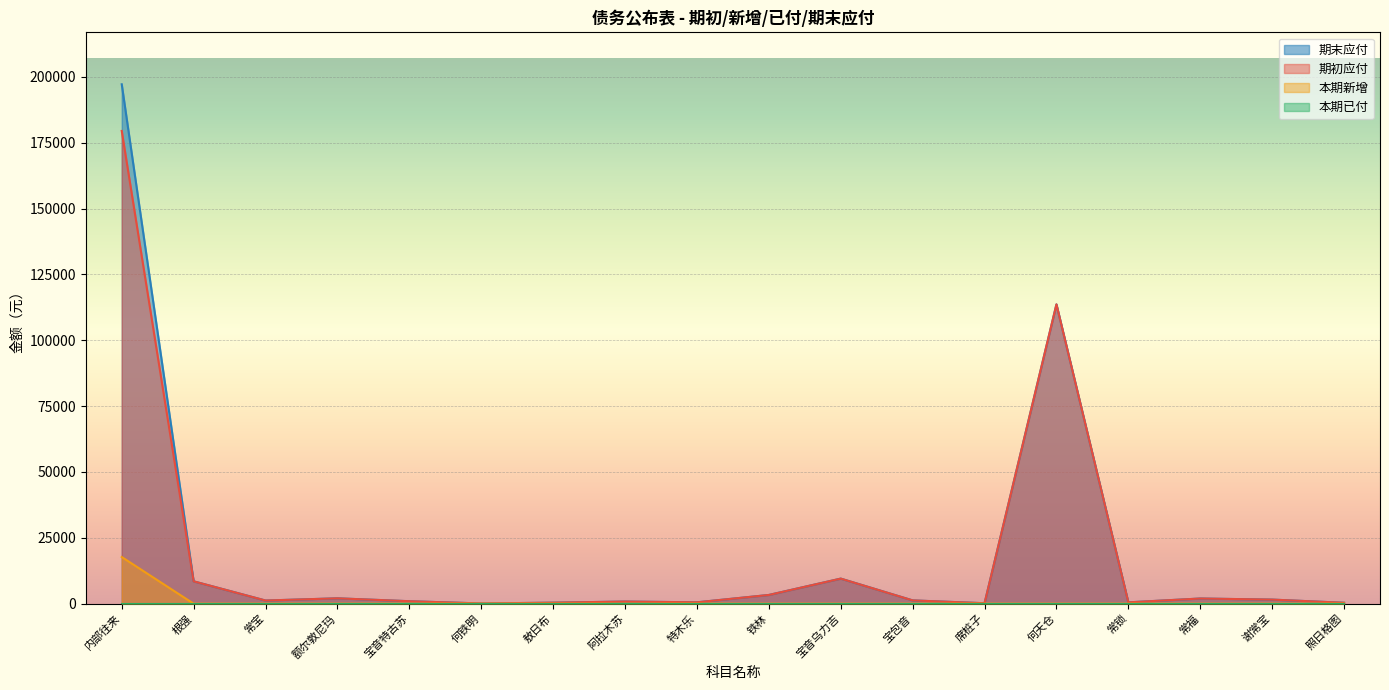

Where is 期初应付 nearest to the value 89797?

何天仓